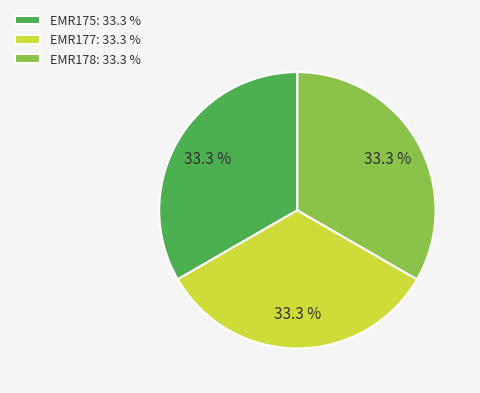

Is the sum of EMR177 and EMR178 greater than half?

Yes